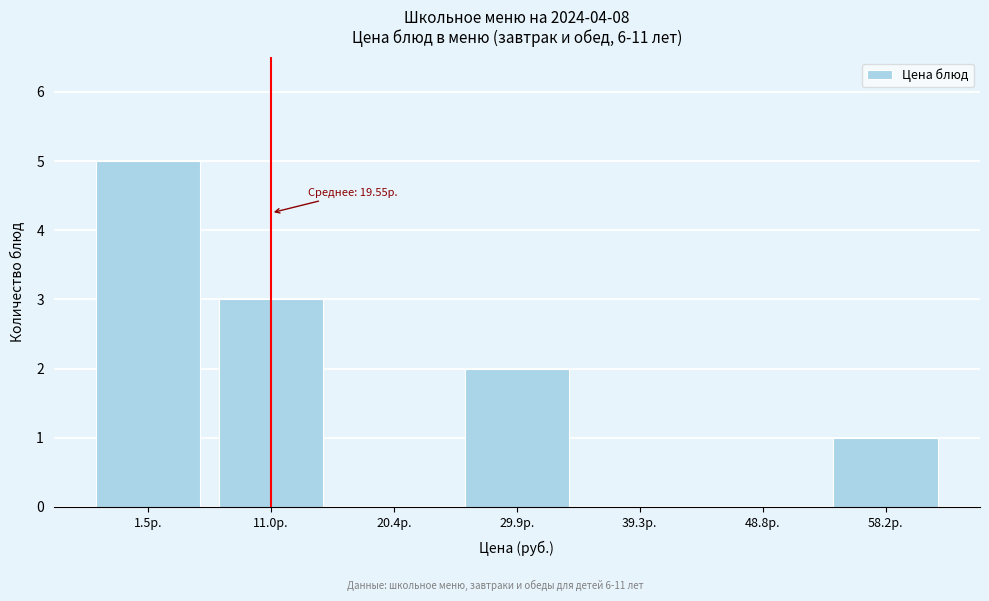

Reading right to left, list all the values displayed in this chart.

58.2р.=1	48.8р.=0	39.3р.=0	29.9р.=2	20.4р.=0	11.0р.=3	1.5р.=5